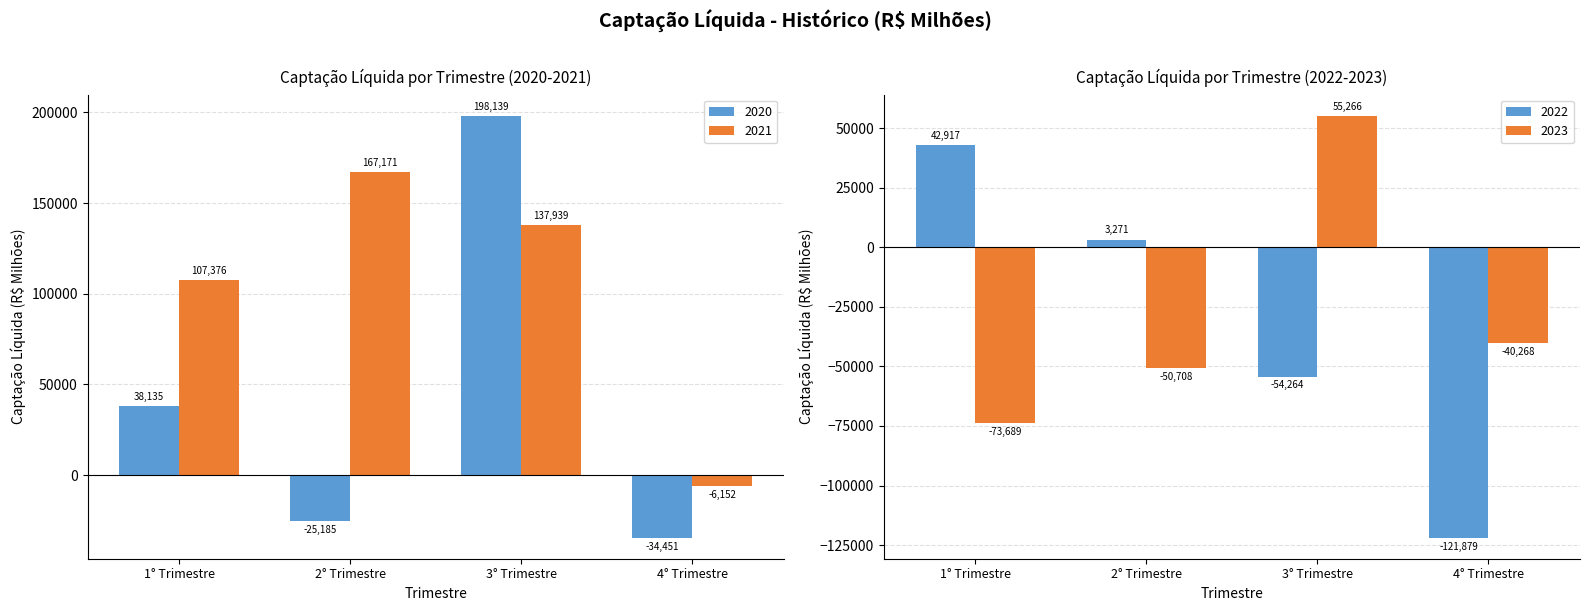

Read the 2021 value at 4° Trimestre.

-6151.6